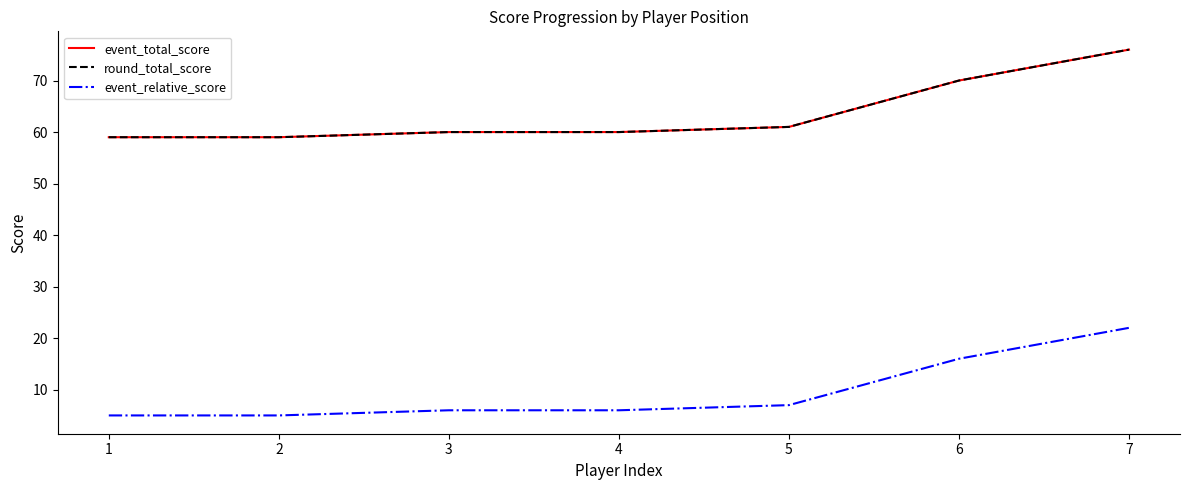

How many lines are shown in the chart?

3